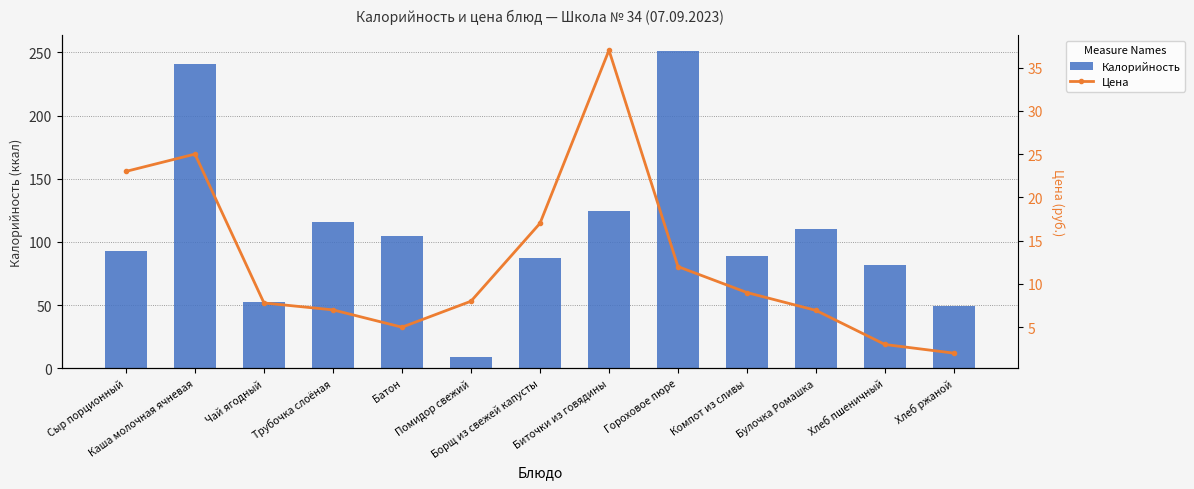

What is the difference between the second highest and second lowest values in the Цена series?

22.0